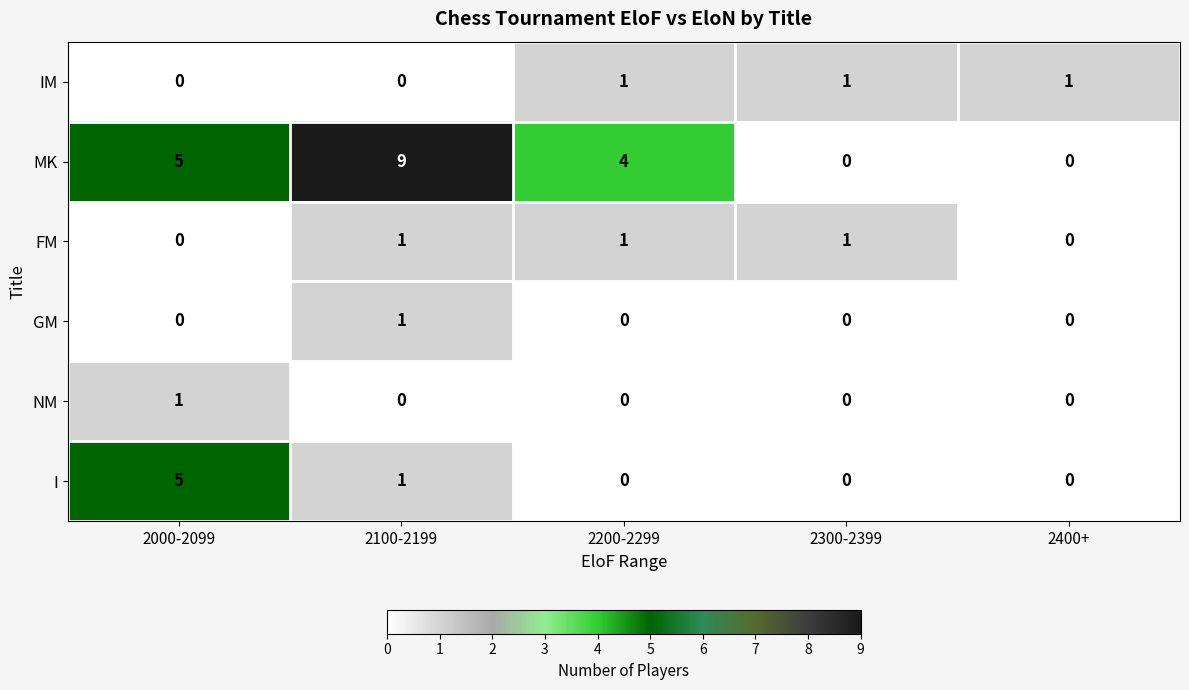

At how many categories does at least one series exceed 8?

1